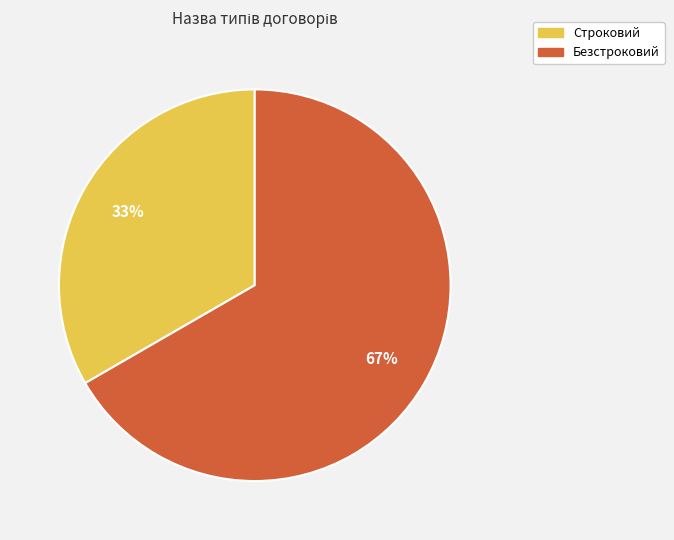

Do Безстроковий and Строковий together represent more than half of the pie?

Yes